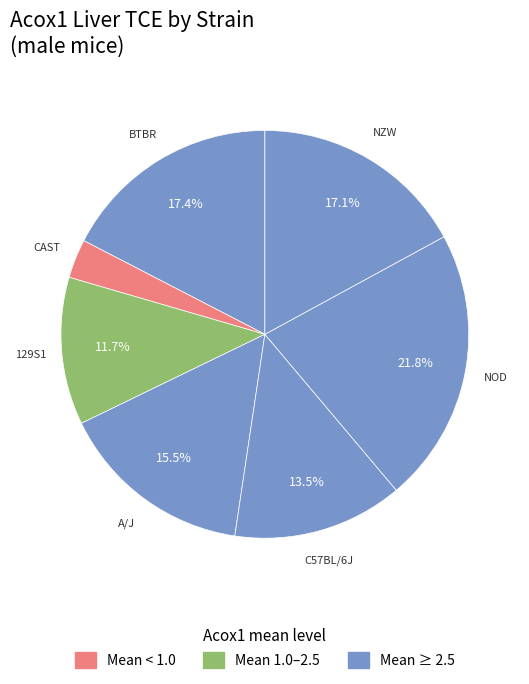

How many slices are in this pie chart?

7